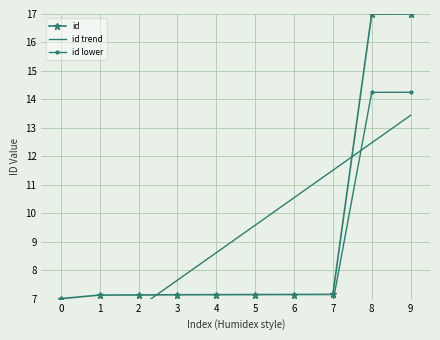

What is the total value across all series at 9?

44.7